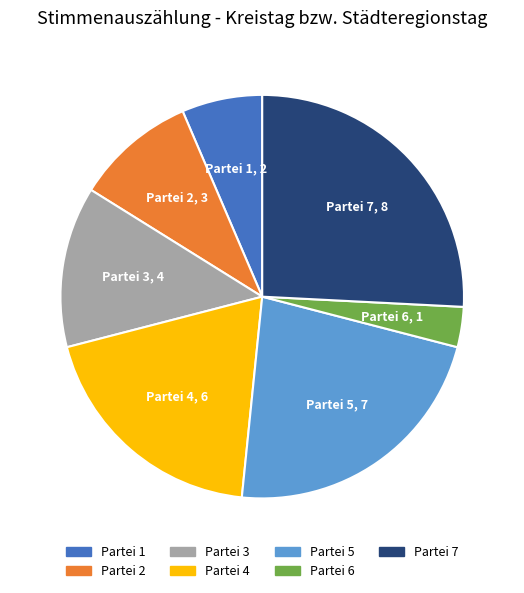

Is the sum of Partei 6 and Partei 3 greater than half?

No